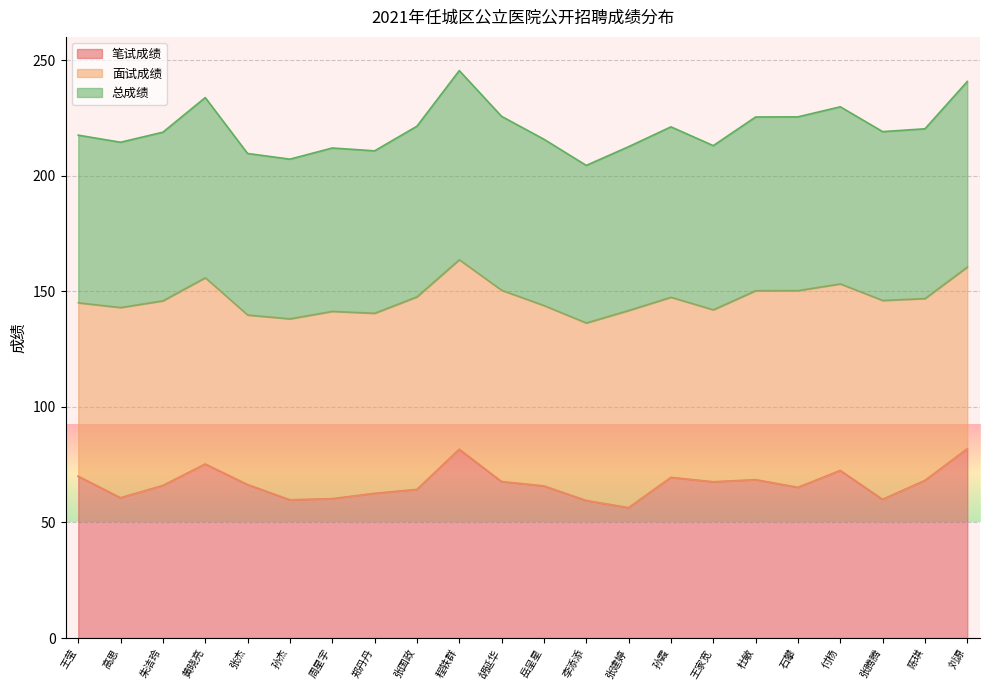

Is it true that 笔试成绩 equals 20.3 at 杜敏?

False